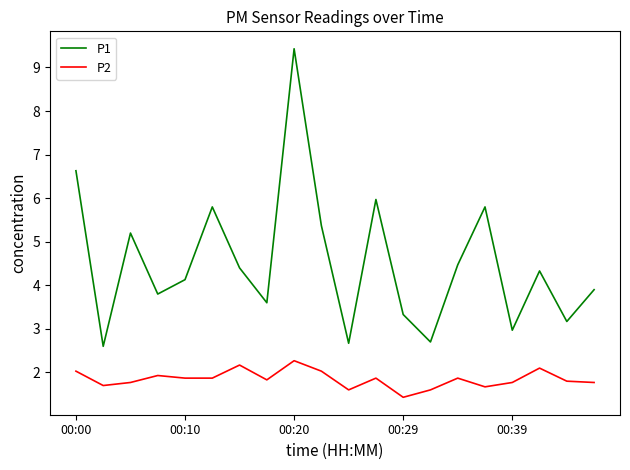

What is the highest value of the P1 series?

9.4